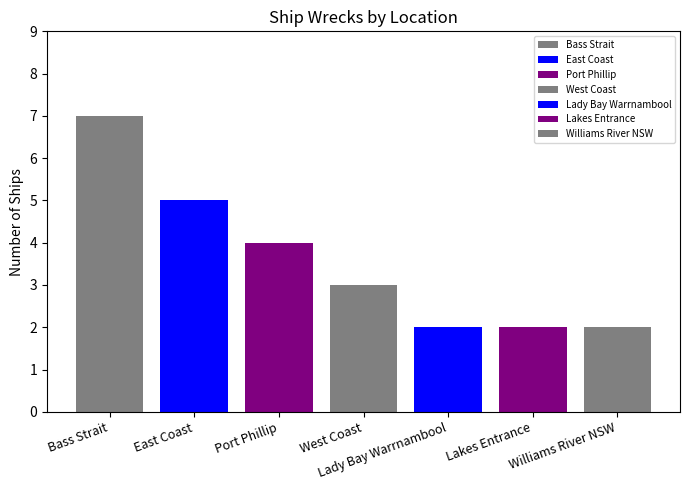

How many bars are there in total?

7